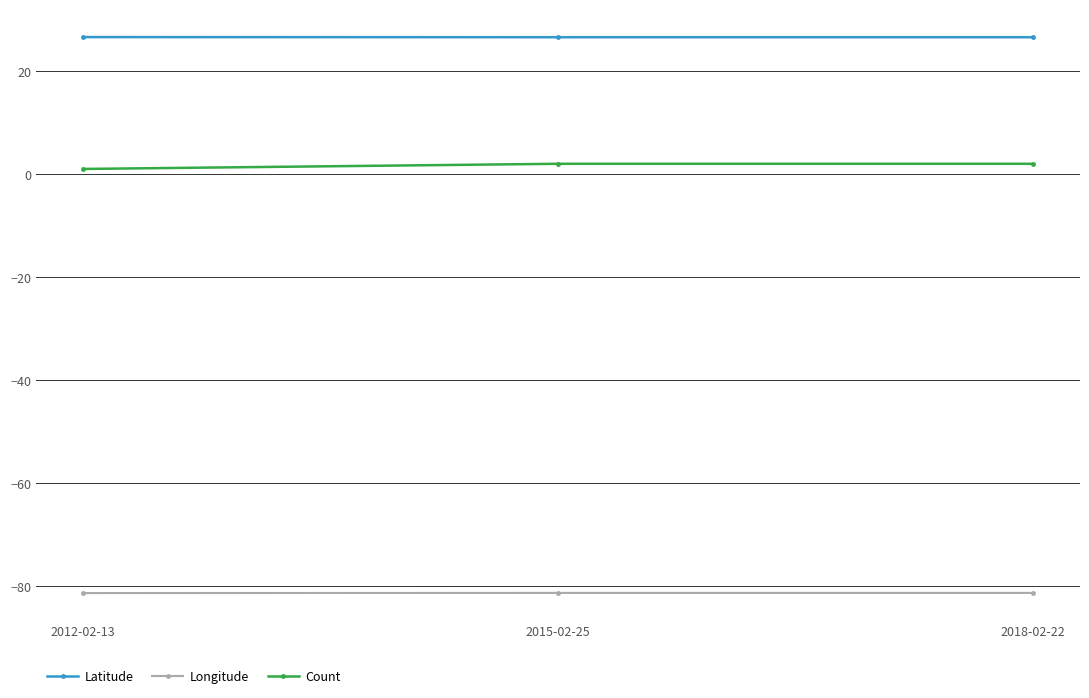

How many lines are shown in the chart?

3